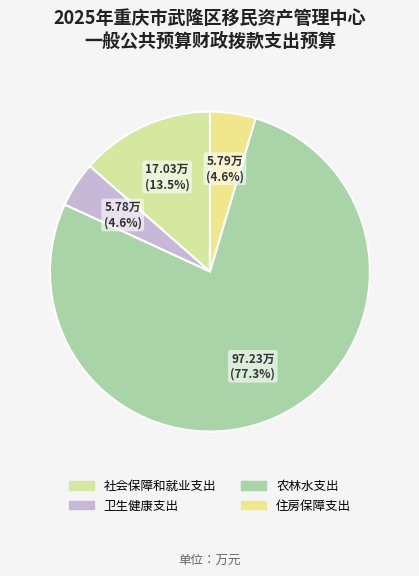

Combined, what portion of the pie is 住房保障支出 and 社会保障和就业支出?

18.1%